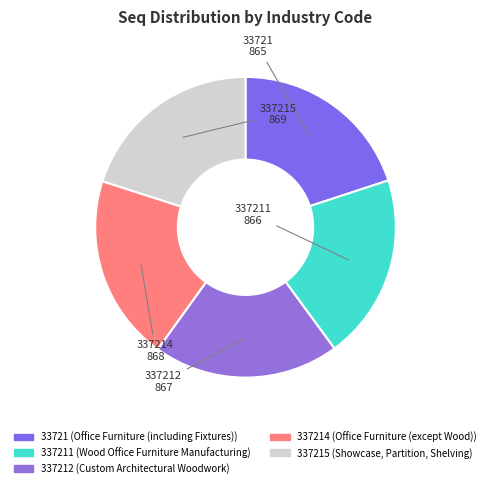

How many segments does this pie chart have?

5